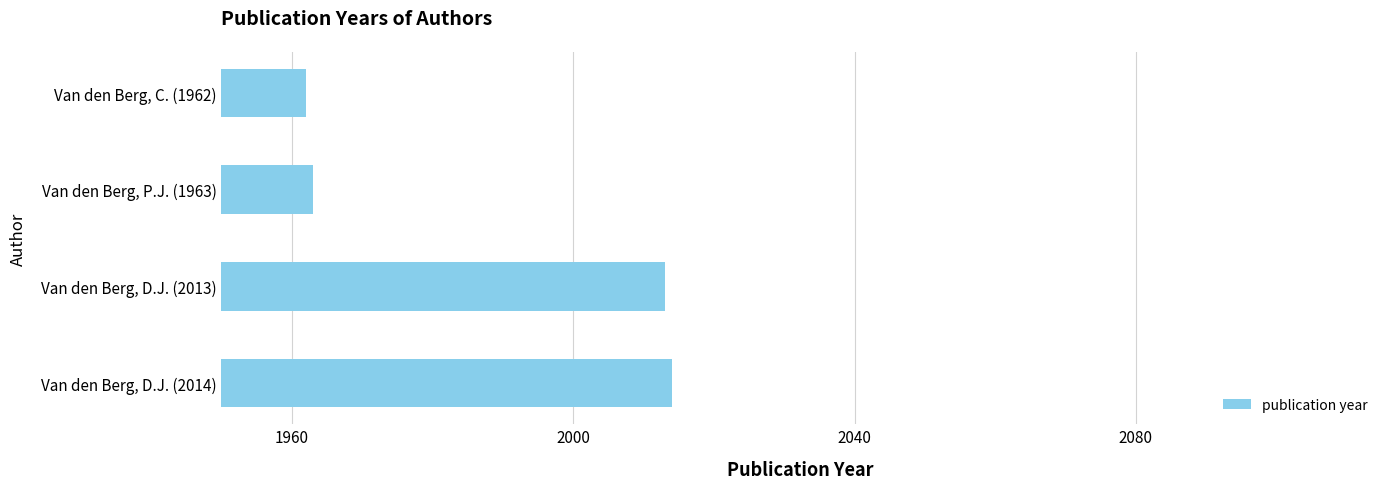

What is the difference between the second highest and minimum values?

51